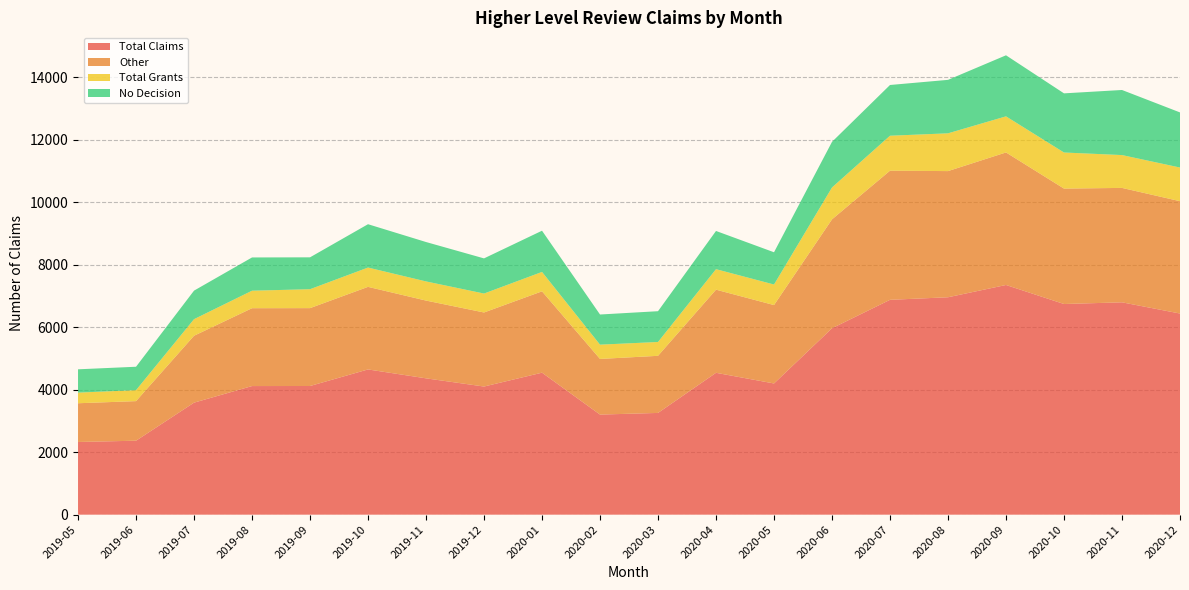

Reading left to right, list all the values displayed in this chart.

Total Claims: 2019-05=2326	2019-06=2367	2019-07=3585	2019-08=4116	2019-09=4118	2019-10=4648	2019-11=4363	2019-12=4101	2020-01=4544	2020-02=3203	2020-03=3256	2020-04=4540	2020-05=4199	2020-06=5966	2020-07=6876	2020-08=6958	2020-09=7351	2020-10=6742	2020-11=6796	2020-12=6437
Other: 2019-05=1240	2019-06=1267	2019-07=2141	2019-08=2492	2019-09=2492	2019-10=2643	2019-11=2489	2019-12=2370	2020-01=2604	2020-02=1781	2020-03=1828	2020-04=2661	2020-05=2509	2020-06=3486	2020-07=4133	2020-08=4038	2020-09=4242	2020-10=3694	2020-11=3662	2020-12=3596
Total Grants: 2019-05=340	2019-06=351	2019-07=531	2019-08=560	2019-09=606	2019-10=618	2019-11=613	2019-12=606	2020-01=621	2020-02=457	2020-03=443	2020-04=656	2020-05=658	2020-06=1020	2020-07=1119	2020-08=1209	2020-09=1155	2020-10=1155	2020-11=1051	2020-12=1077
No Decision: 2019-05=746	2019-06=749	2019-07=913	2019-08=1064	2019-09=1020	2019-10=1387	2019-11=1261	2019-12=1125	2020-01=1319	2020-02=965	2020-03=985	2020-04=1223	2020-05=1032	2020-06=1460	2020-07=1624	2020-08=1711	2020-09=1954	2020-10=1893	2020-11=2083	2020-12=1764